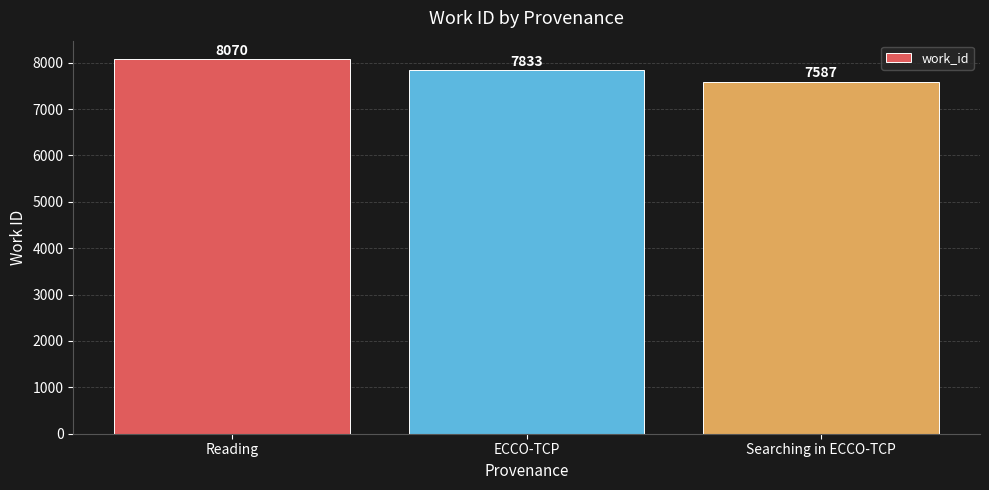

What is the maximum value shown in the chart?

8069.8